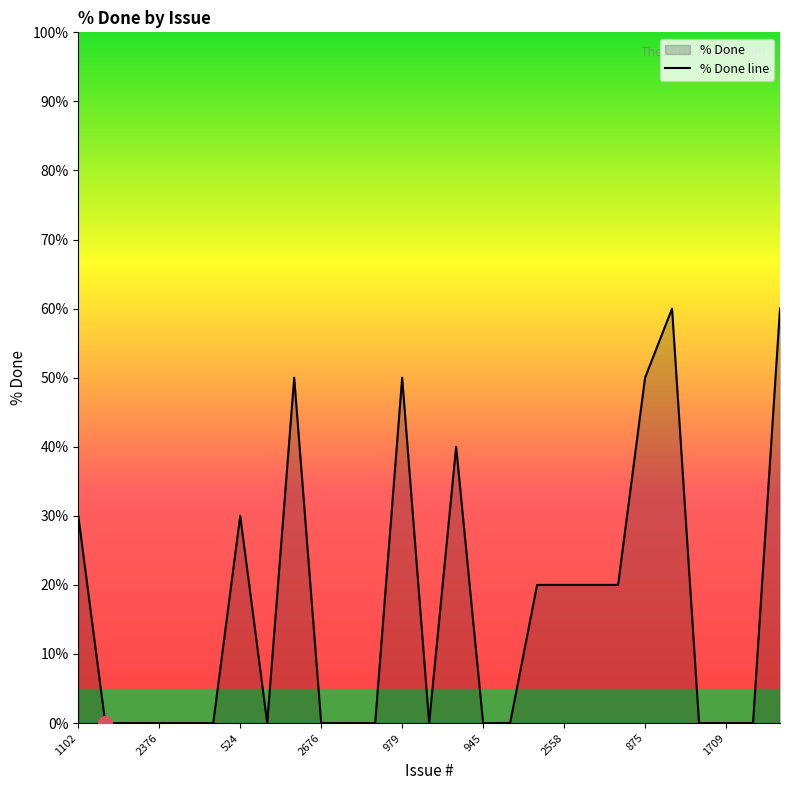

What is the approximate value at 14?

40